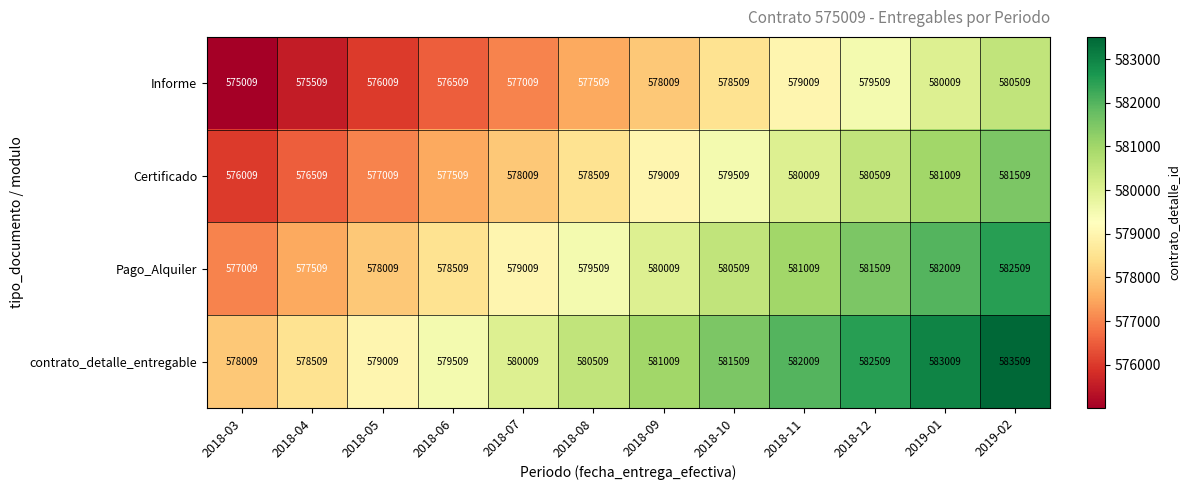

At which label is Pago_Alquiler closest to 579759?

2018-08